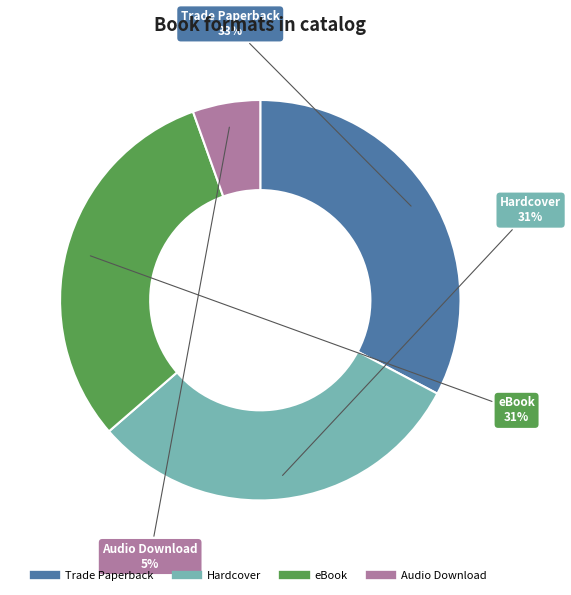

Does Audio Download represent more than half of the total?

No